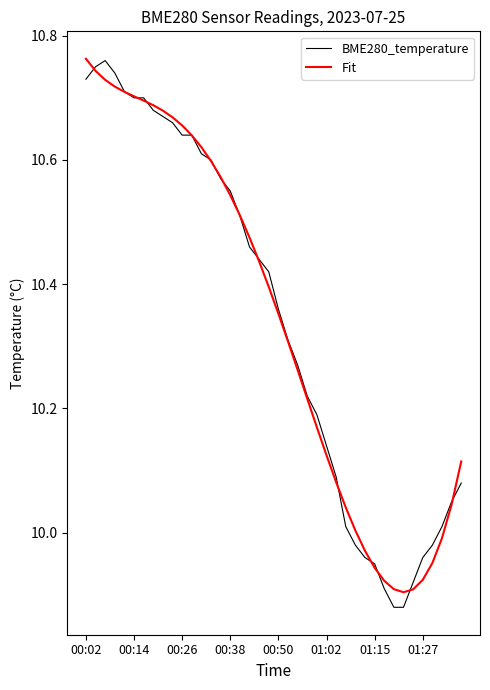

True or false: BME280_temperature has a value of 4.4 at 00:26.

False